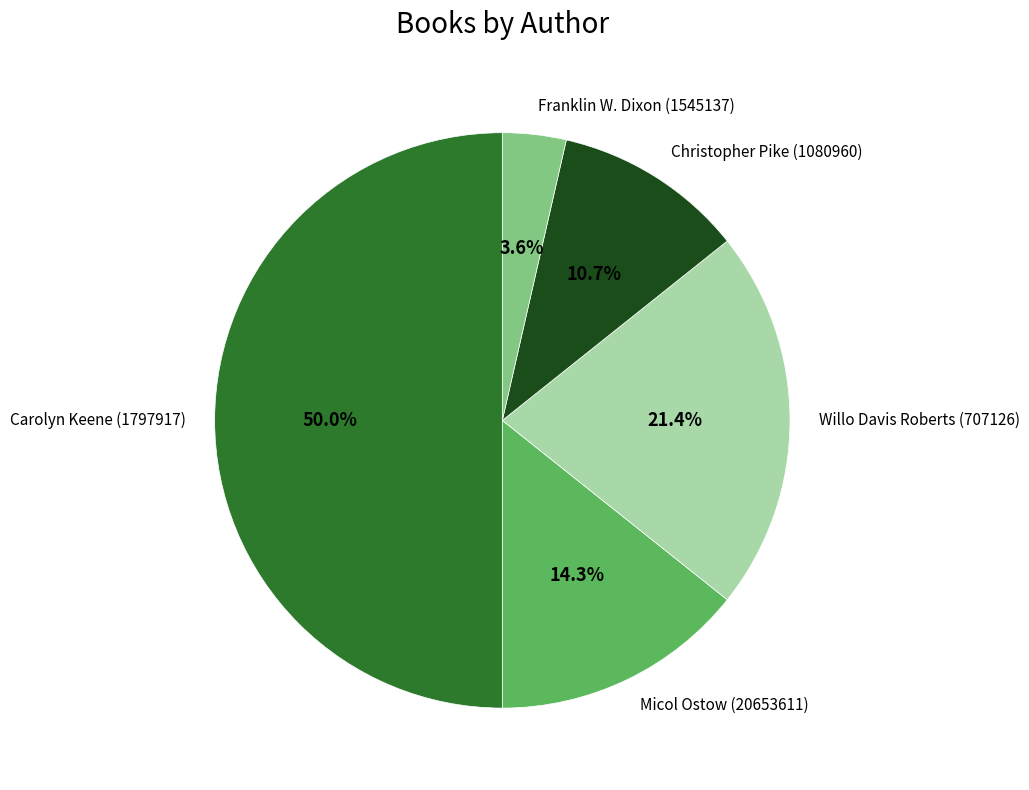

What is the smallest slice in the pie chart?

Franklin W. Dixon (1545137)